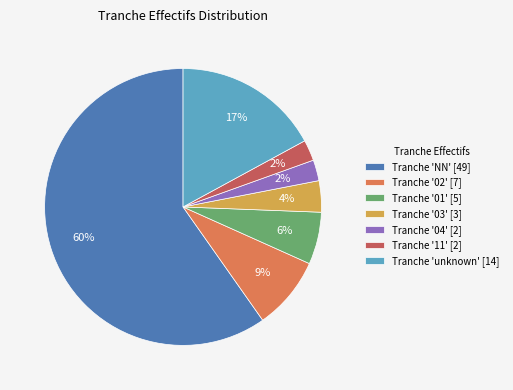

What percentage is the Tranche '11' [2] slice, to the nearest percent?

2%